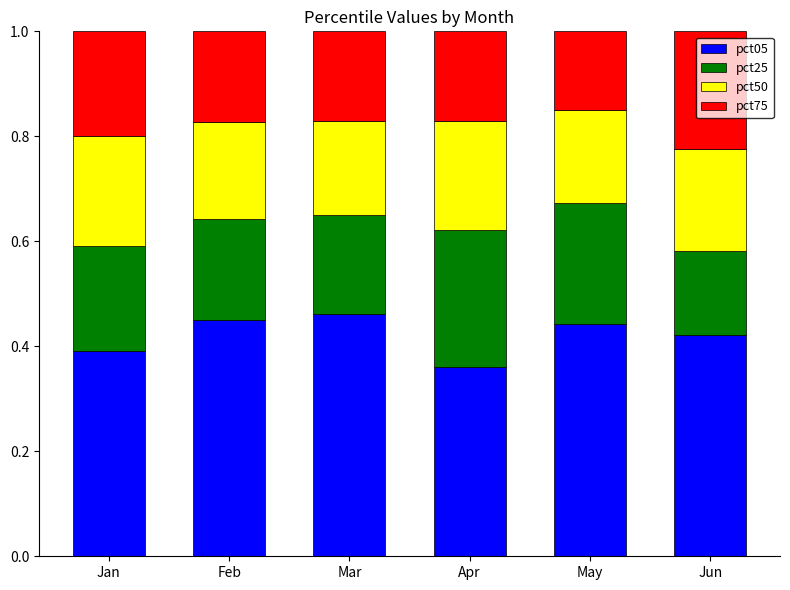

The value of pct05 at May is 0.2. True or false?

False